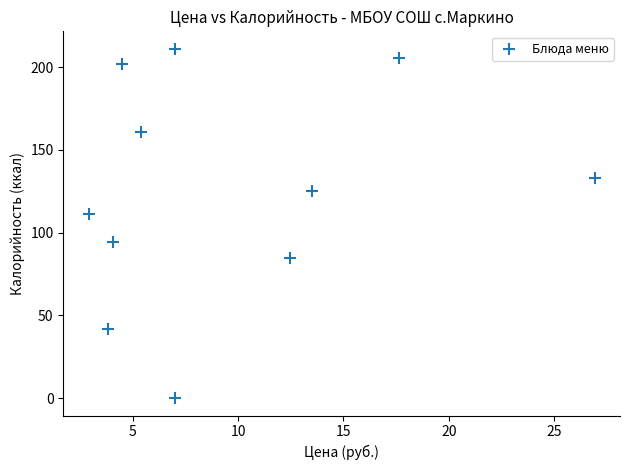

What is the range of Y values (max minus min)?

211.0